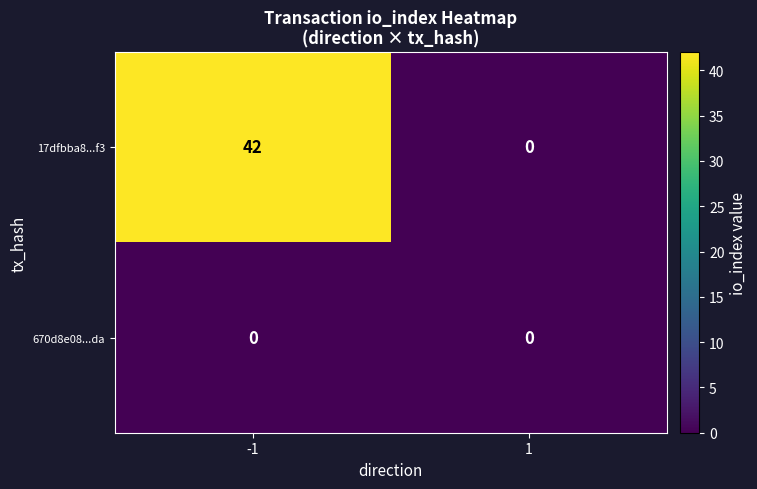

Rank the series by their maximum value, from lowest to highest.

670d8e08...da, 17dfbba8...f3